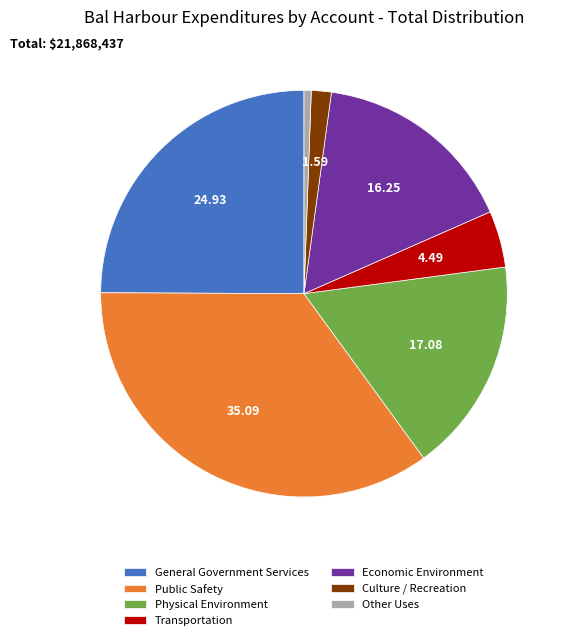

How many segments does this pie chart have?

7